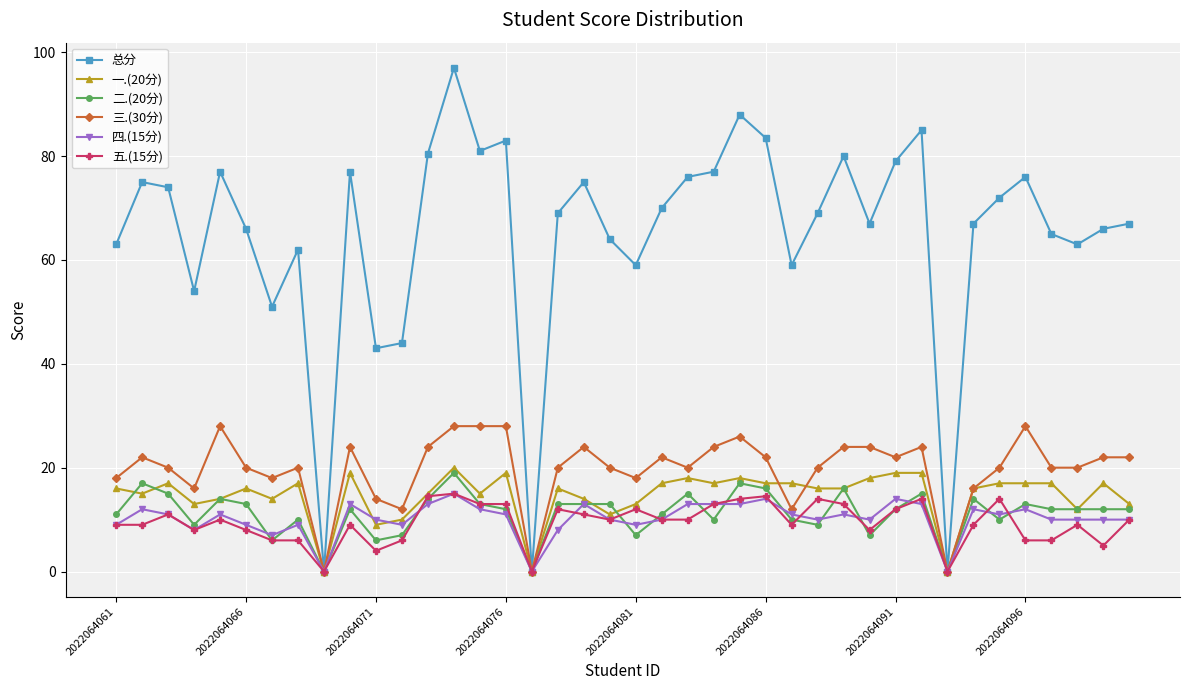

Which series has the largest total across all categories?

总分